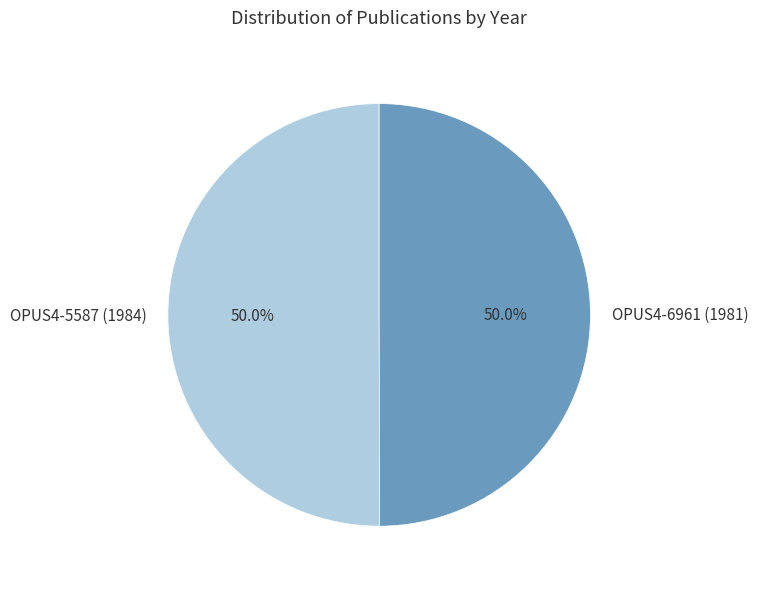

Combined, do OPUS4-6961 (1981) and OPUS4-5587 (1984) account for over 50%?

Yes